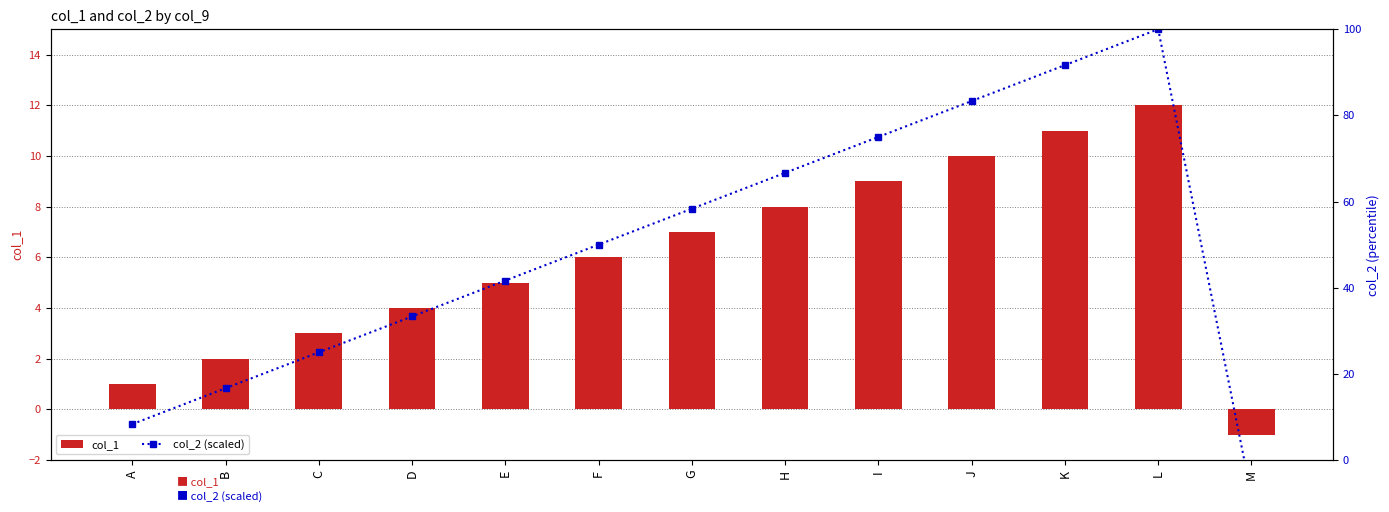

What is the total value across all series at A?

9.3